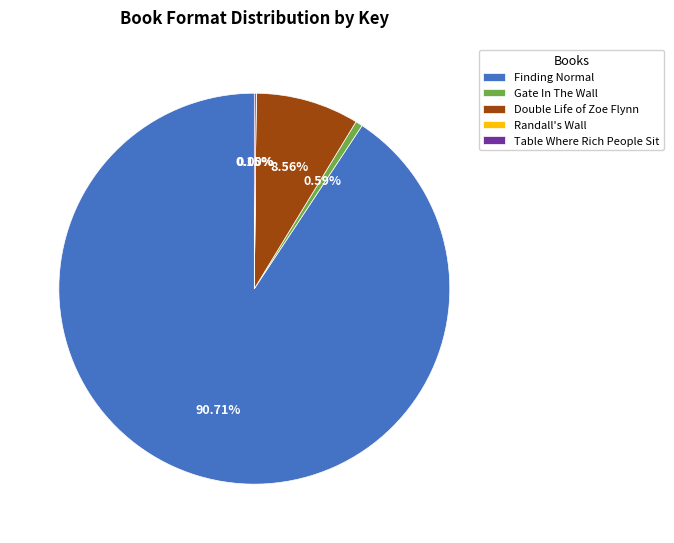

Does Double Life of Zoe Flynn represent more than half of the total?

No